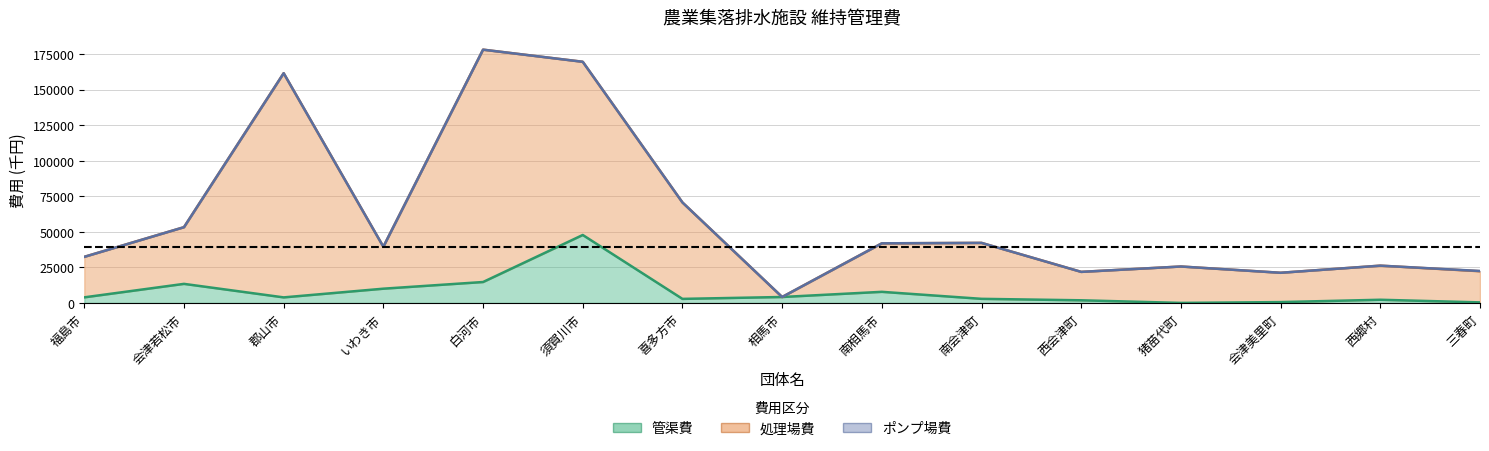

At which category is the sum across all series the highest?

須賀川市